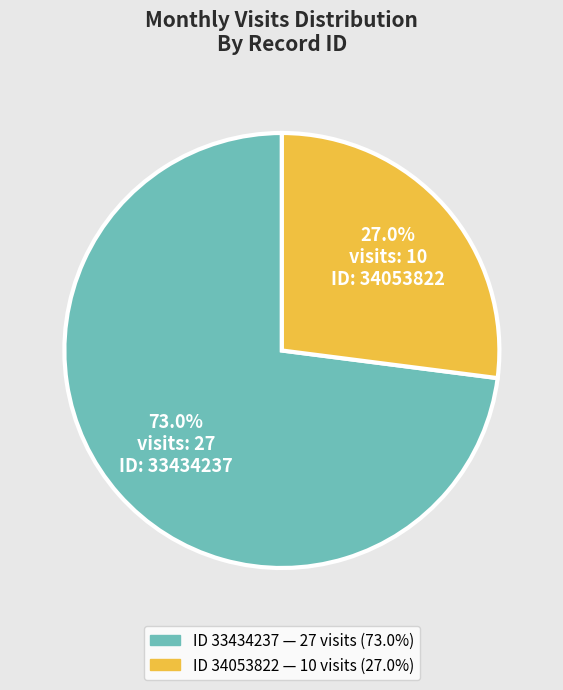

Is there a majority slice in this chart?

Yes